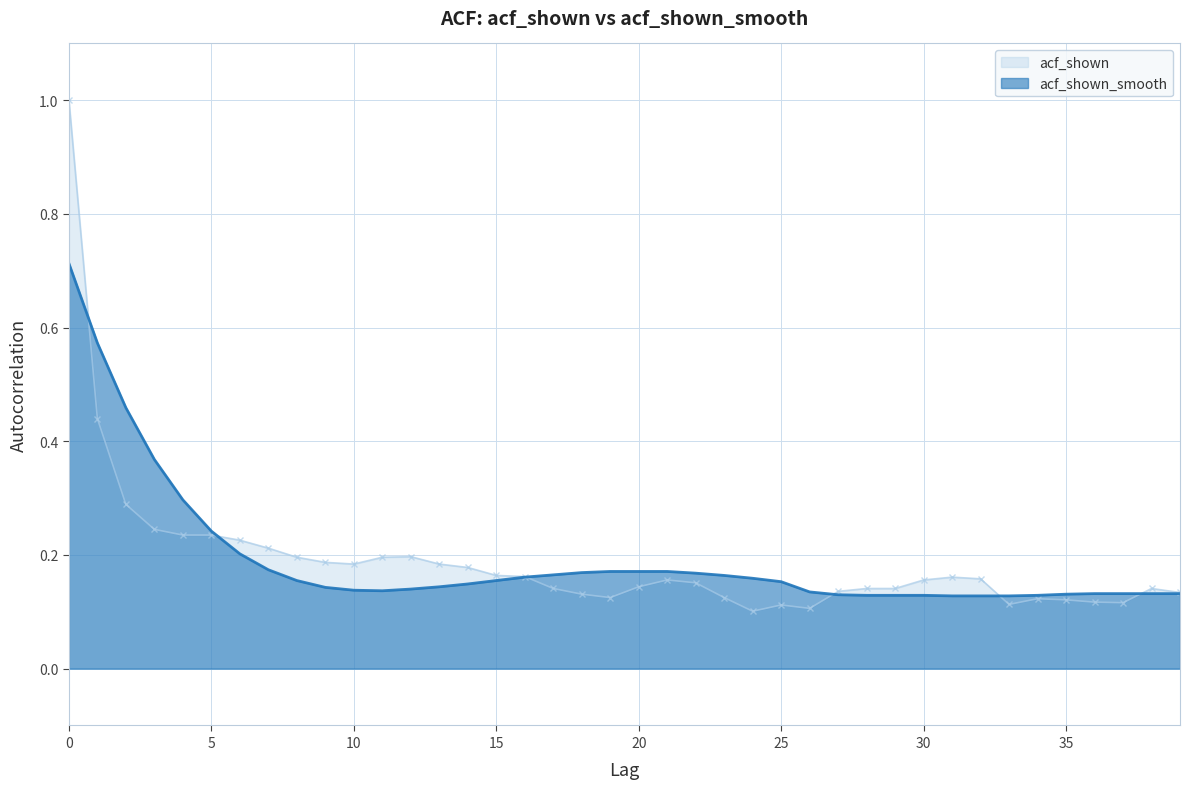

Which series has the widest spread of values?

acf_shown